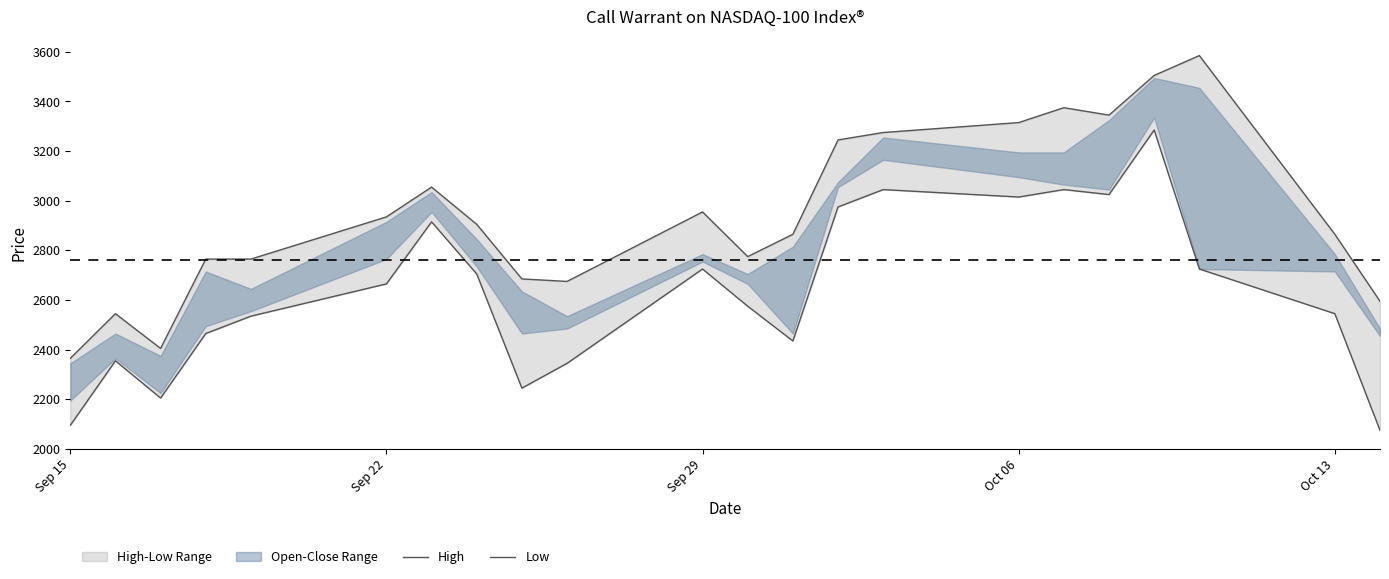

Reading left to right, extract all data points from this chart.

High: 2365	2545	2405	2765	2765	2935	3055	2905	2685	2675	2955	2775	2865	3245	3275	3315	3375	3345	3505	3585	2865	2595
Low: 2095	2355	2205	2465	2535	2665	2915	2705	2245	2345	2725	2575	2435	2975	3045	3015	3045	3025	3285	2725	2545	2075